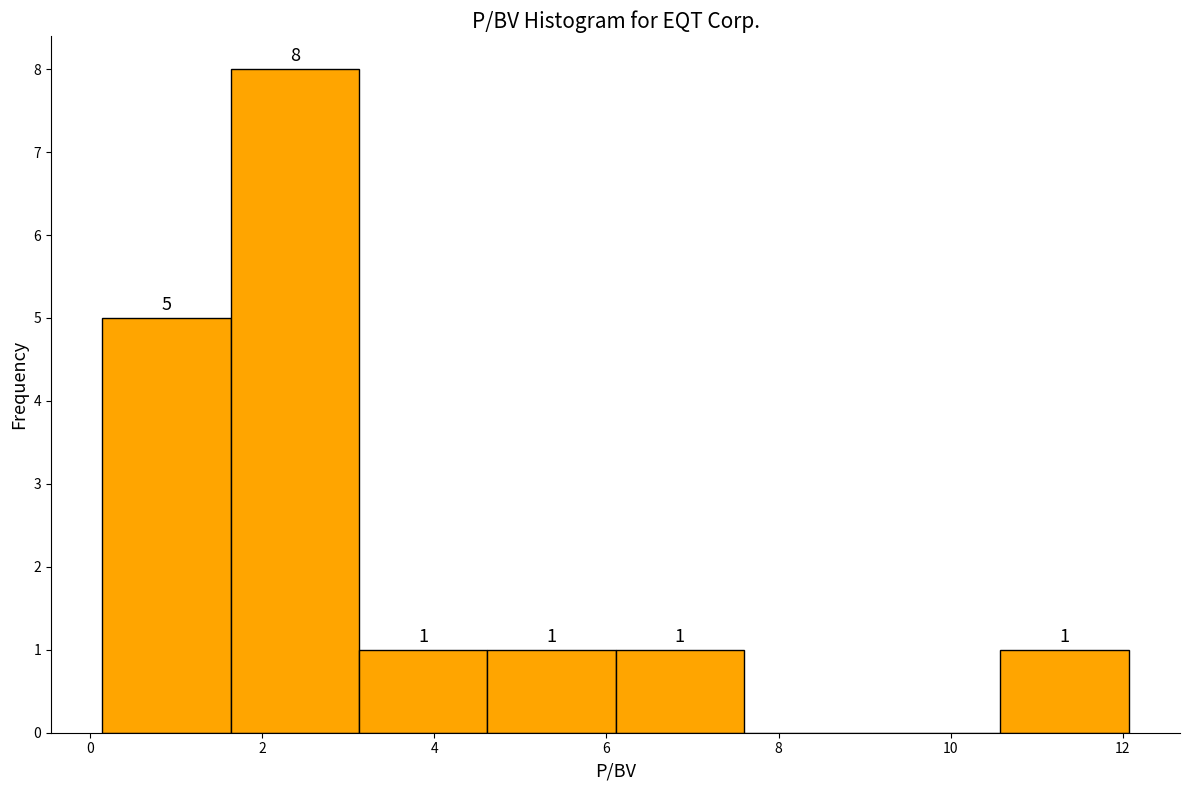

Which range on the x-axis has the tallest bar?

1.6 to 3.2